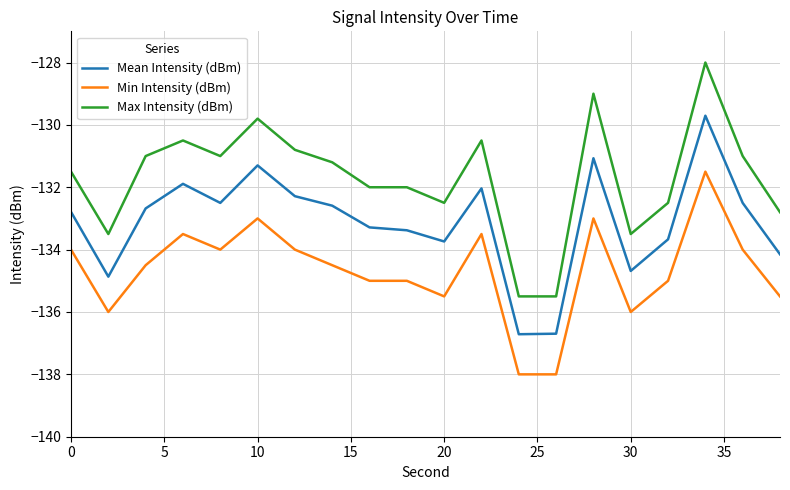

Which series has the largest range (max minus min)?

Max Intensity (dBm)